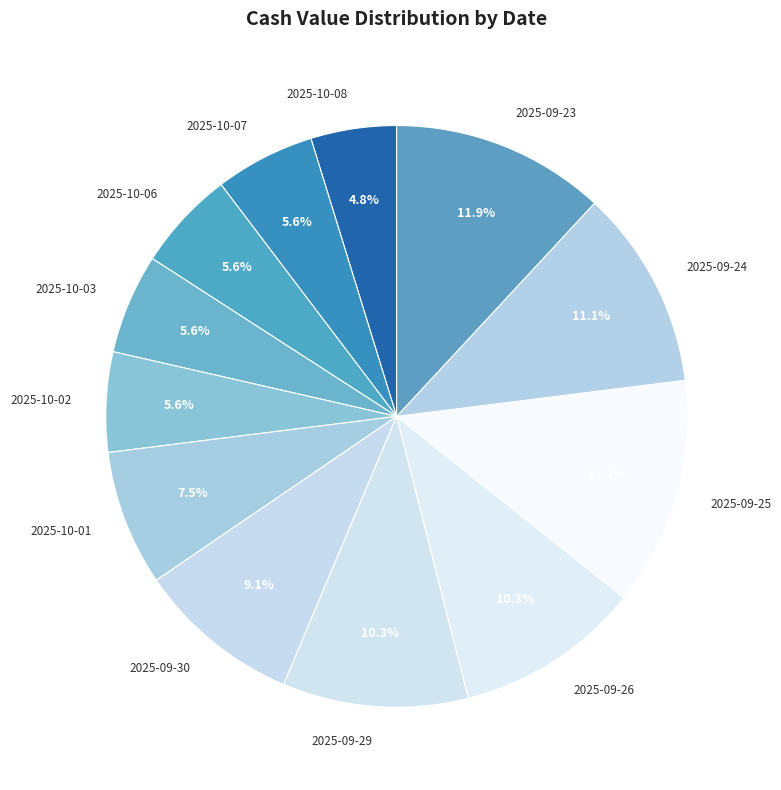

Which slice is the smallest?

2025-10-08